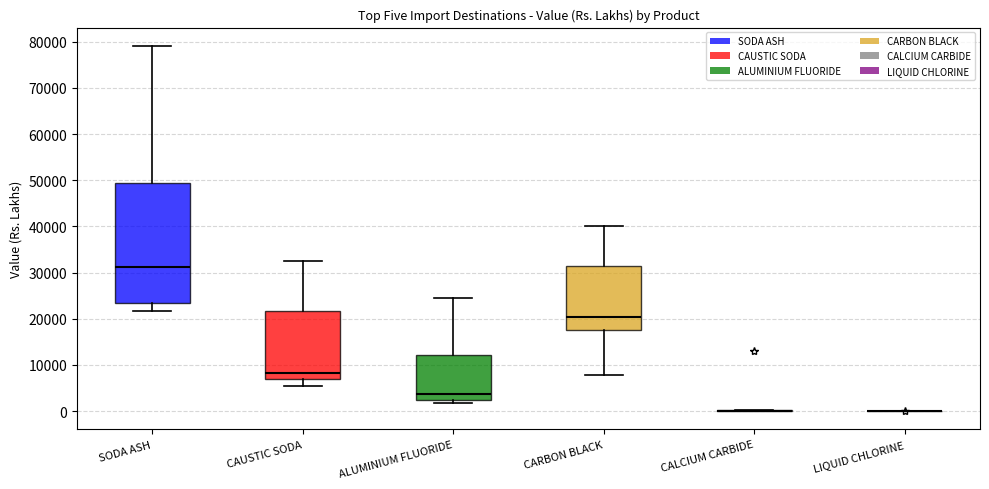

Where does the upper whisker of the box for CARBON BLACK end on the y-axis? The values are not printed on the chart, so give them approximately, as read against the axis.

40000